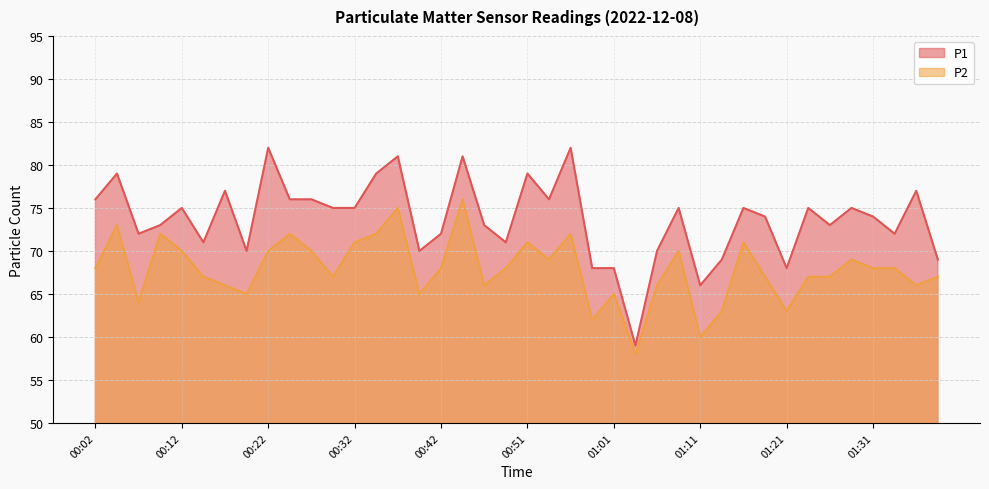

What is the sum of all P2 values?

2714